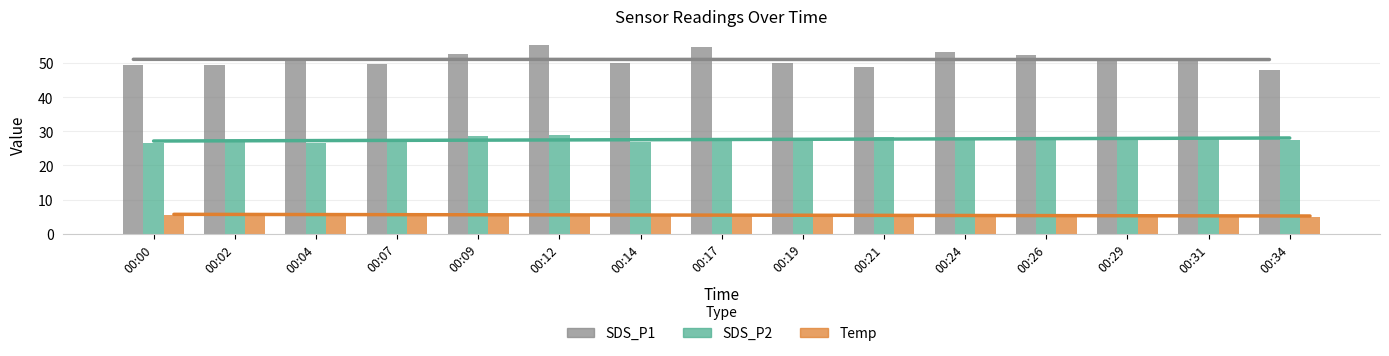

Rank the series by their average value, from lowest to highest.

Temp, SDS_P2, SDS_P1